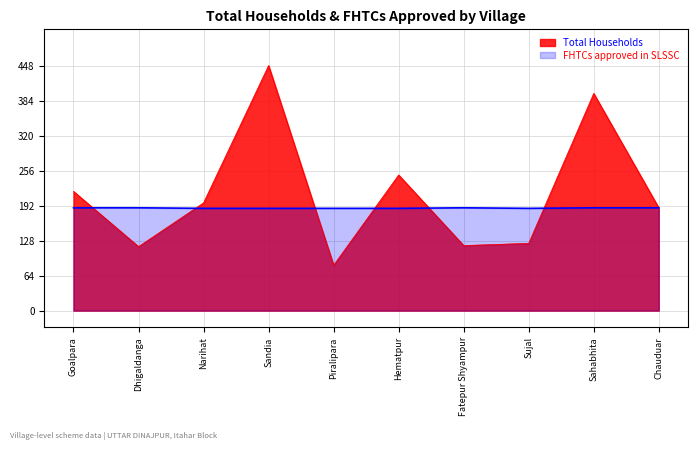

Which series changed the most between Fatepur Shyampur and Sahabhita?

Total Households